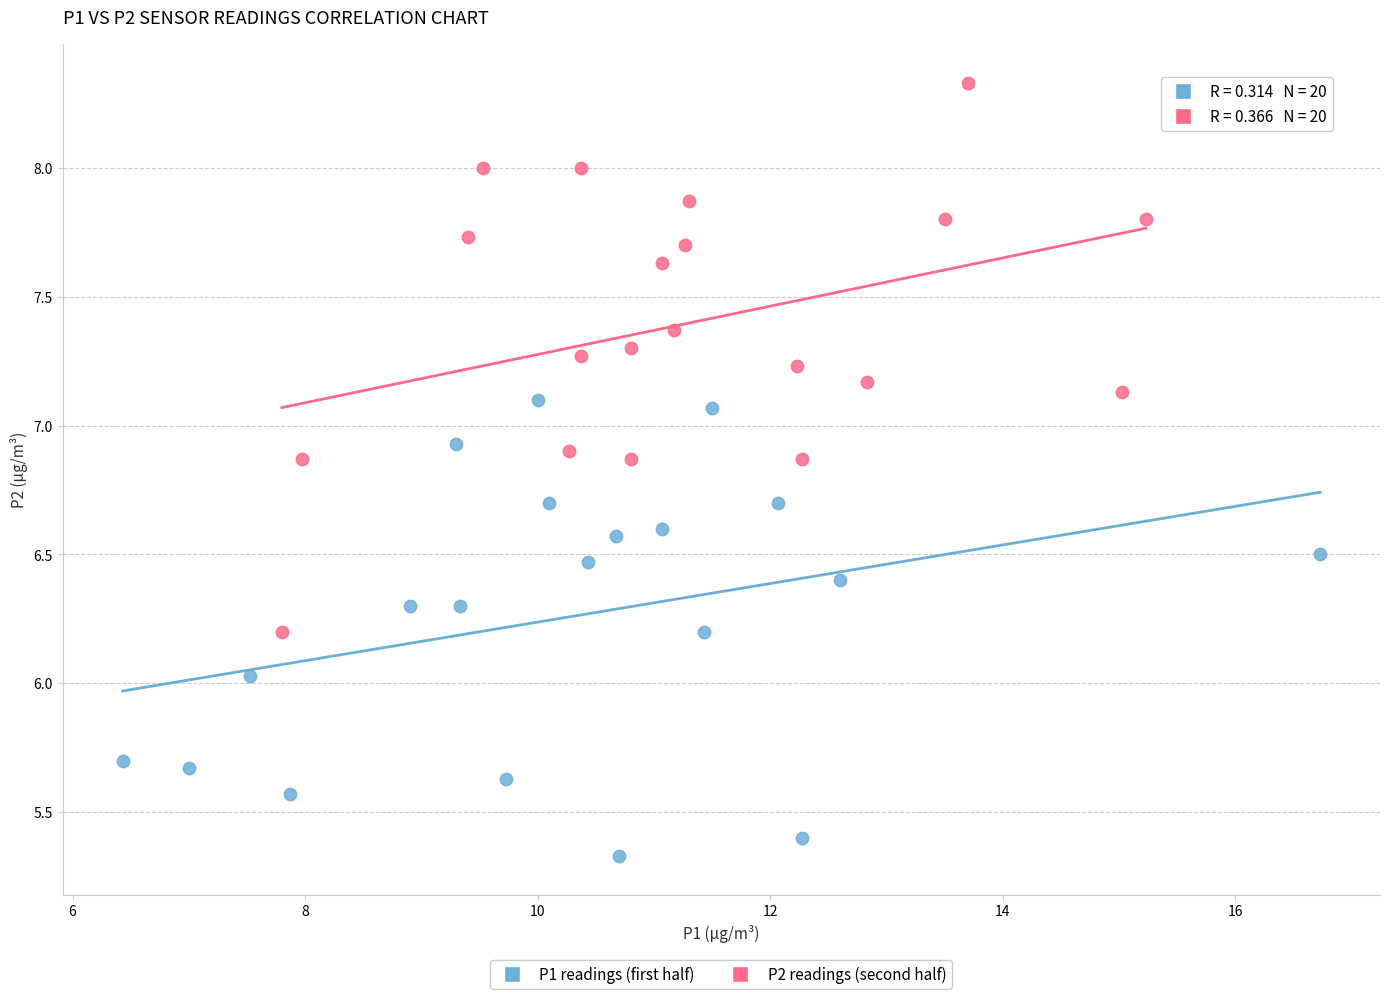

What are all the series names shown in the legend?

P1 readings (first half), P2 readings (second half)